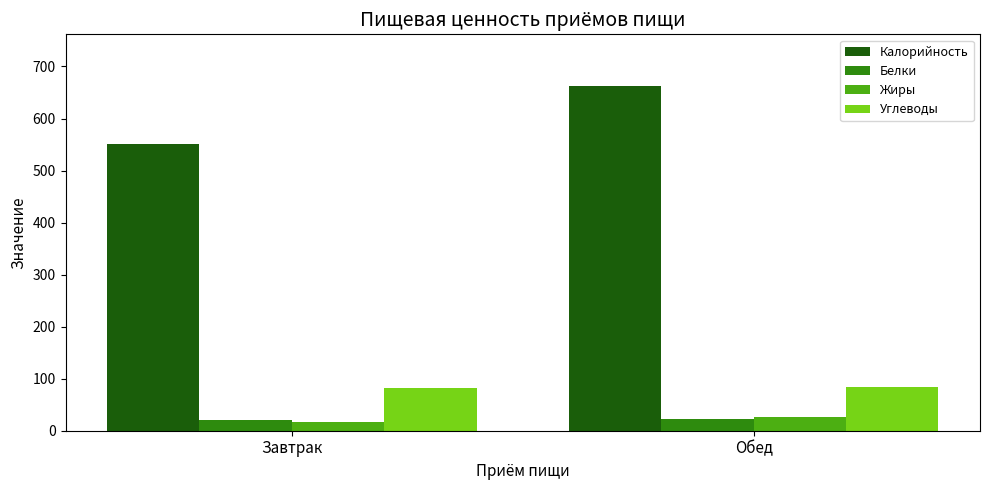

At which category does the chart reach its minimum across all series?

Завтрак